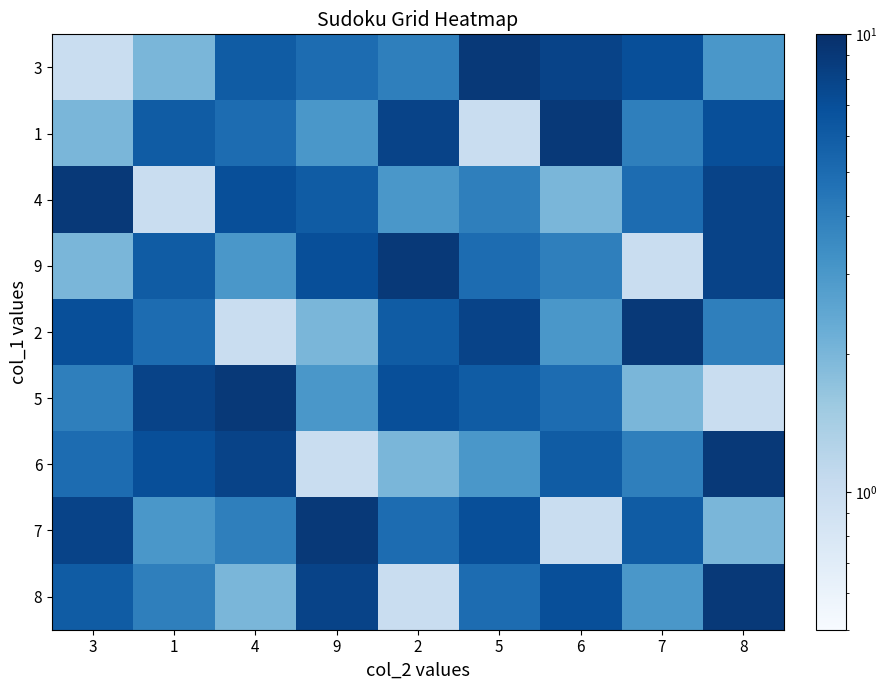

Reading left to right, transcribe all the data shown in this chart.

3: 3=1	1=2	4=6	9=5	2=4	5=9	6=8	7=7	8=3
1: 3=2	1=6	4=5	9=3	2=8	5=1	6=9	7=4	8=7
4: 3=9	1=1	4=7	9=6	2=3	5=4	6=2	7=5	8=8
9: 3=2	1=6	4=3	9=7	2=9	5=5	6=4	7=1	8=8
2: 3=7	1=5	4=1	9=2	2=6	5=8	6=3	7=9	8=4
5: 3=4	1=8	4=9	9=3	2=7	5=6	6=5	7=2	8=1
6: 3=5	1=7	4=8	9=1	2=2	5=3	6=6	7=4	8=9
7: 3=8	1=3	4=4	9=9	2=5	5=7	6=1	7=6	8=2
8: 3=6	1=4	4=2	9=8	2=1	5=5	6=7	7=3	8=9